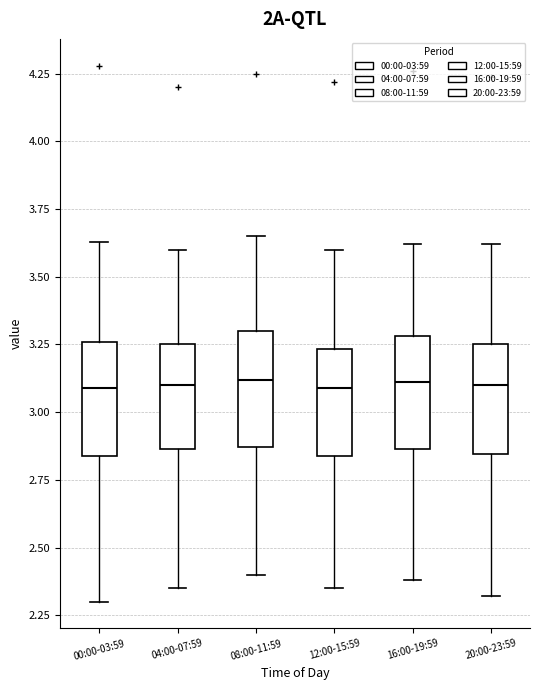

Reading left to right, read every box against the y-axis: the position of its median line, the range the box covers, and the ends of its whiskers. The values are not printed on the chart, so give them approximately, as read against the axis.

00:00-03:59: median 3.10, box 2.85 to 3.25, whiskers 2.30 to 3.65
04:00-07:59: median 3.10, box 2.85 to 3.25, whiskers 2.35 to 3.60
08:00-11:59: median 3.10, box 2.85 to 3.30, whiskers 2.40 to 3.65
12:00-15:59: median 3.10, box 2.85 to 3.25, whiskers 2.35 to 3.60
16:00-19:59: median 3.10, box 2.85 to 3.30, whiskers 2.40 to 3.60
20:00-23:59: median 3.10, box 2.85 to 3.25, whiskers 2.30 to 3.60